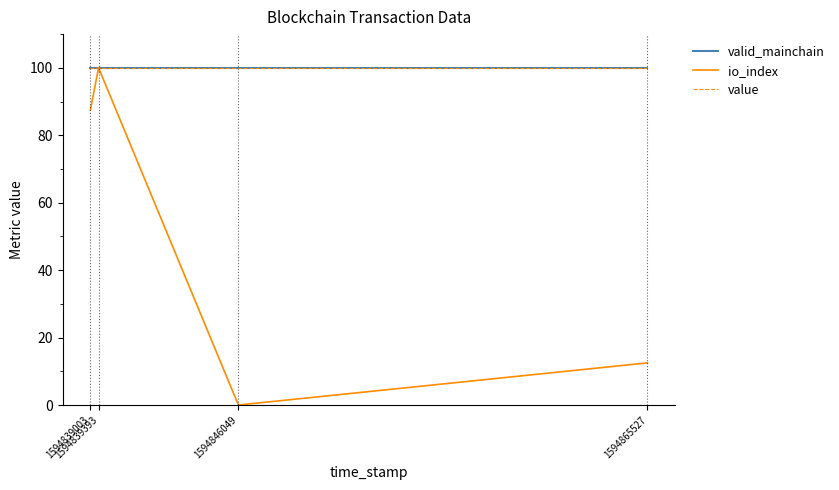

Is this an area chart (filled region under the line)?

No